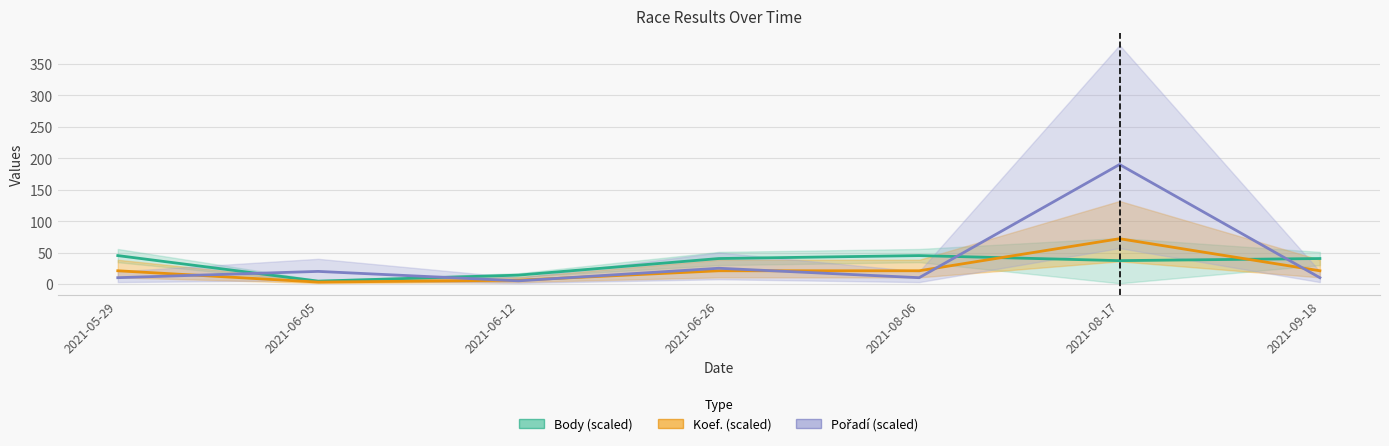

Reading left to right, extract all data points from this chart.

Body (scaled): 2021-05-29=45.1	2021-06-05=4.5	2021-06-12=14.1	2021-06-26=40.5	2021-08-06=45.1	2021-08-17=37.1	2021-09-18=40.5
Koef. (scaled): 2021-05-29=21.0	2021-06-05=3.0	2021-06-12=6.0	2021-06-26=21.0	2021-08-06=21.0	2021-08-17=72.0	2021-09-18=21.0
Pořadí (scaled): 2021-05-29=10.0	2021-06-05=20.0	2021-06-12=5.0	2021-06-26=25.0	2021-08-06=10.0	2021-08-17=190.0	2021-09-18=10.0